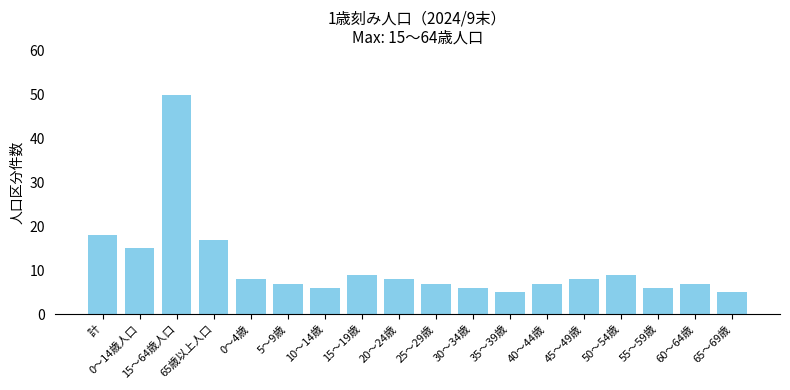

Reading left to right, what are all the values shown in this chart?

計=18	0～14歳人口=15	15～64歳人口=50	65歳以上人口=17	0～4歳=8	5～9歳=7	10～14歳=6	15～19歳=9	20～24歳=8	25～29歳=7	30～34歳=6	35～39歳=5	40～44歳=7	45～49歳=8	50～54歳=9	55～59歳=6	60～64歳=7	65～69歳=5